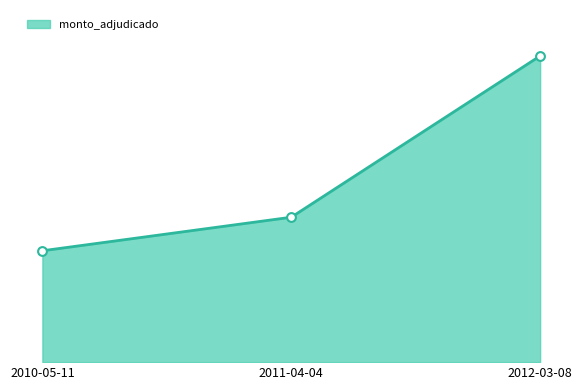

What is the ratio of the value at 2010-05-11 to the value at 2011-04-04?

0.8